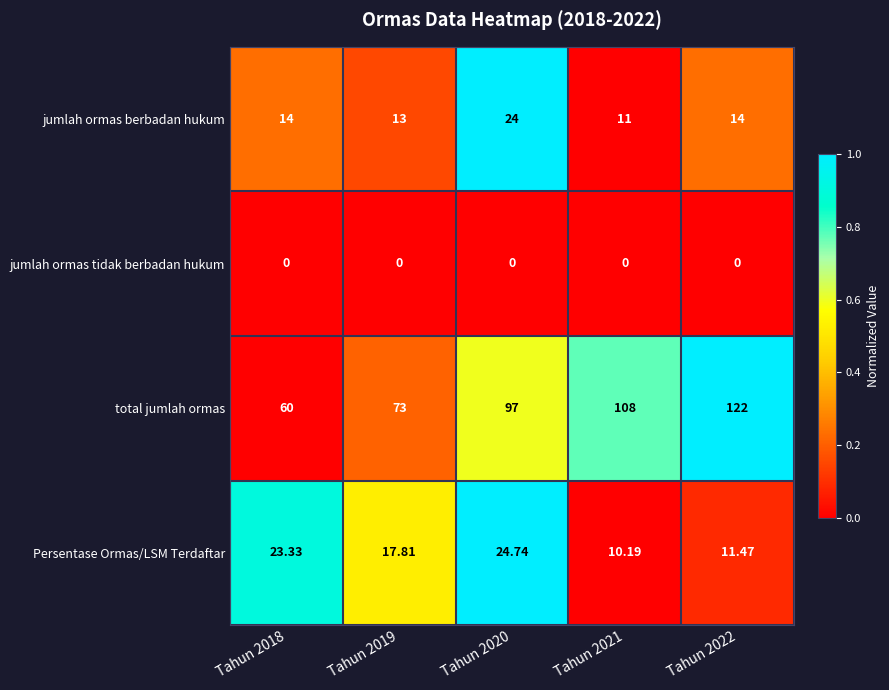

Is the value of jumlah ormas tidak berbadan hukum at Tahun 2018 greater than the value of jumlah ormas berbadan hukum at Tahun 2022?

No